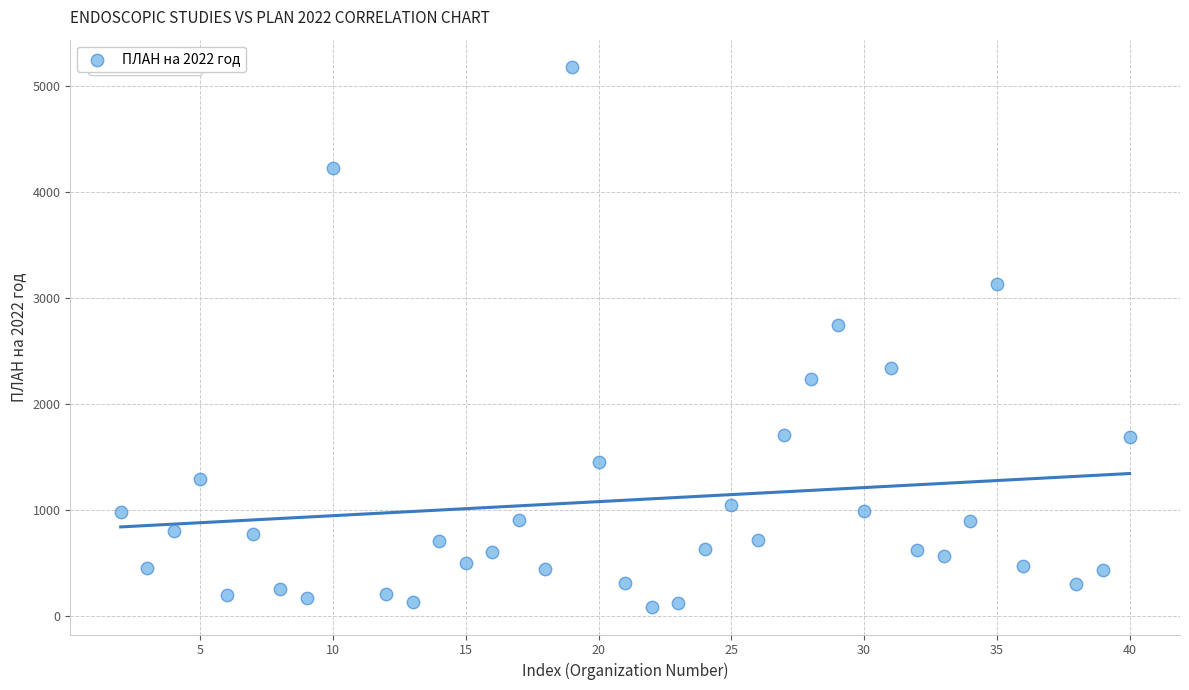

What is the range of Y values (max minus min)?

5106